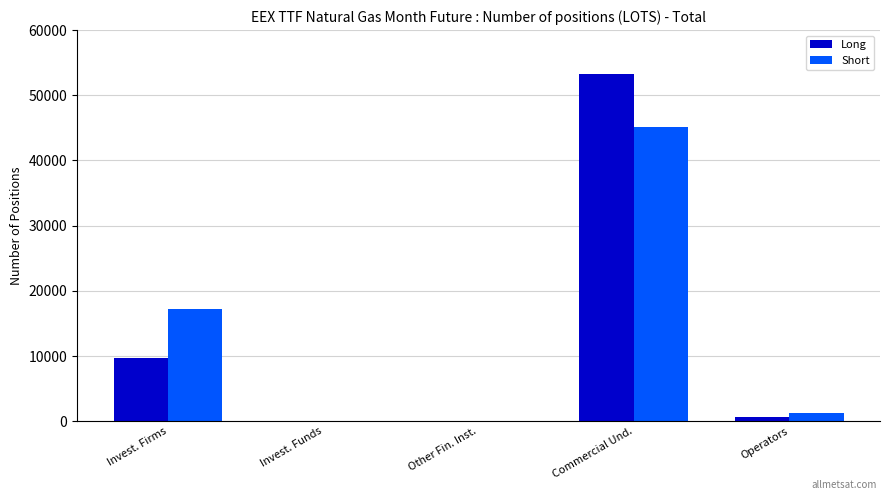

What are all the series names shown in the legend?

Long, Short